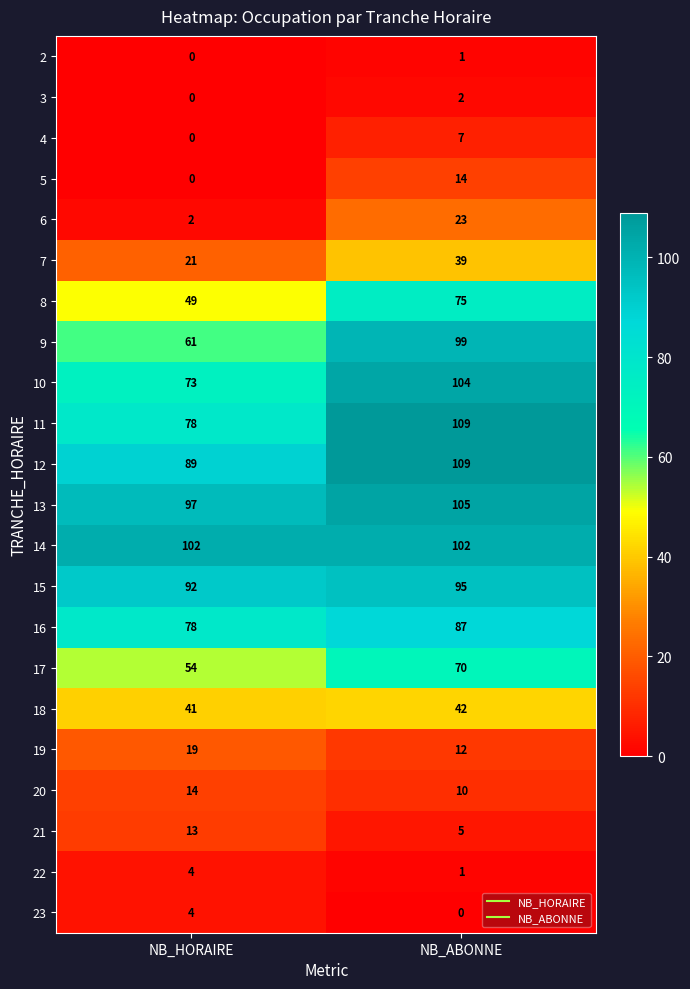

At which label is 11 closest to 93?

NB_HORAIRE